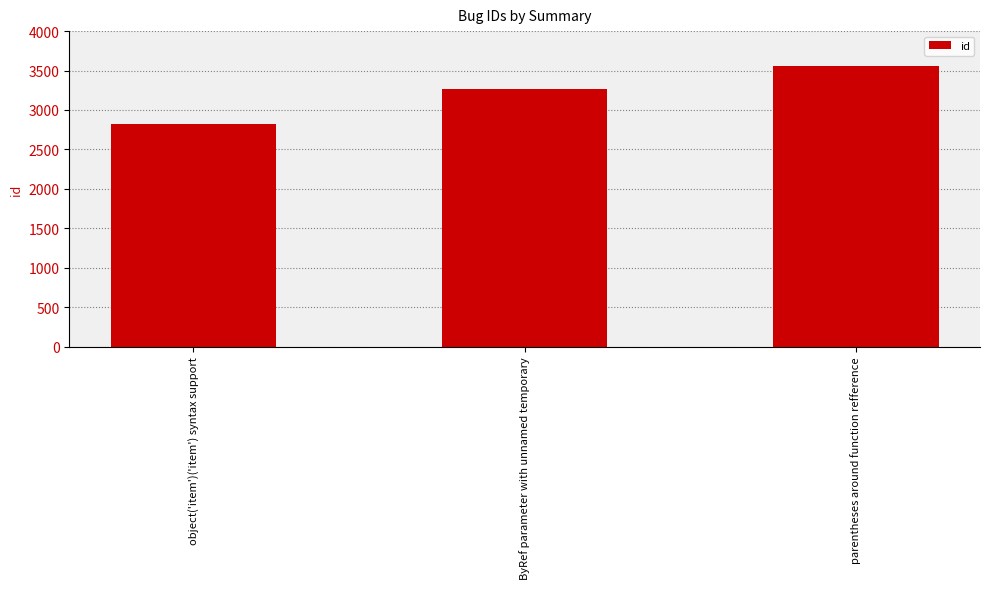

What is the sum of all values?

9649